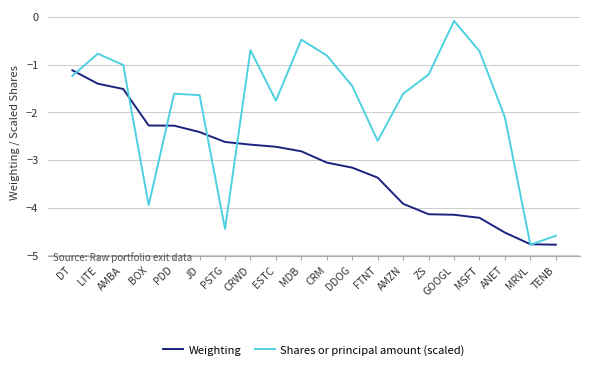

Which series has the largest total across all categories?

Shares or principal amount (scaled)